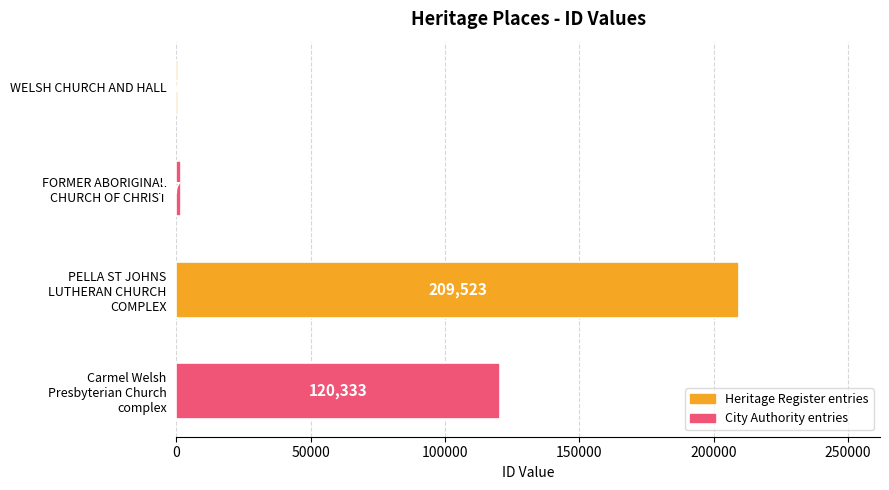

The chart shows a value of 770 at WELSH CHURCH AND HALL. True or false?

True